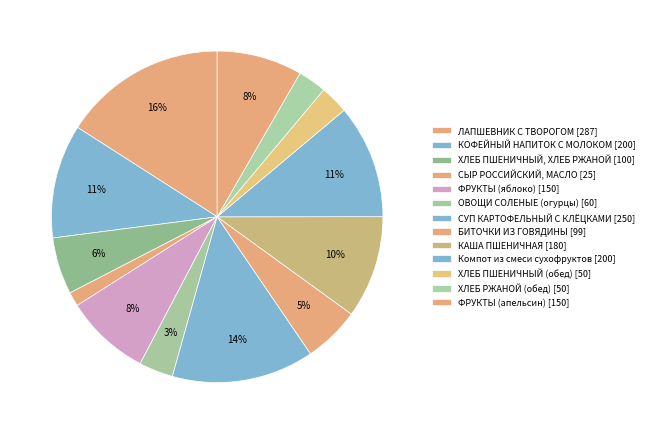

To the nearest percent, what is the difference between the ФРУКТЫ (апельсин) and ОВОЩИ СОЛЕНЫЕ (огурцы) slice percentages?

5%